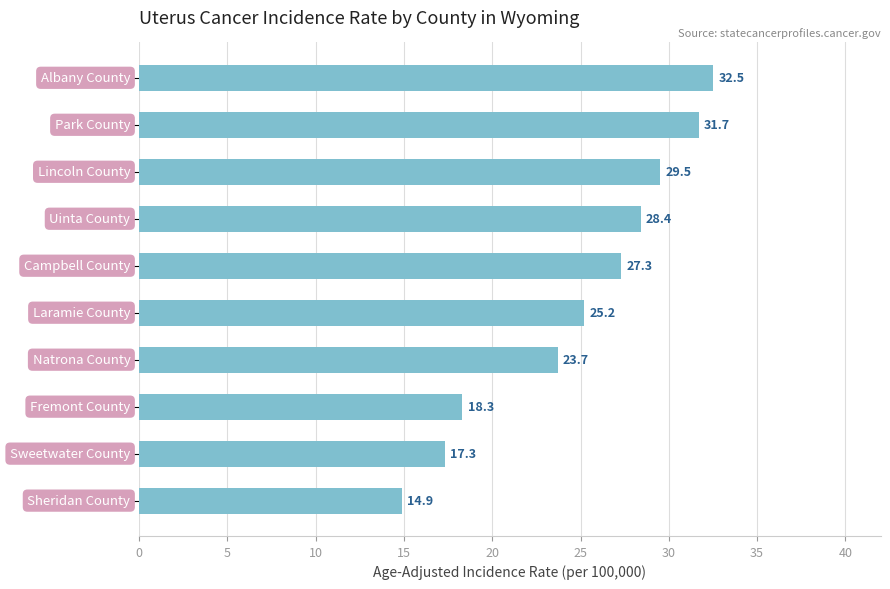

What is the average value?

24.9